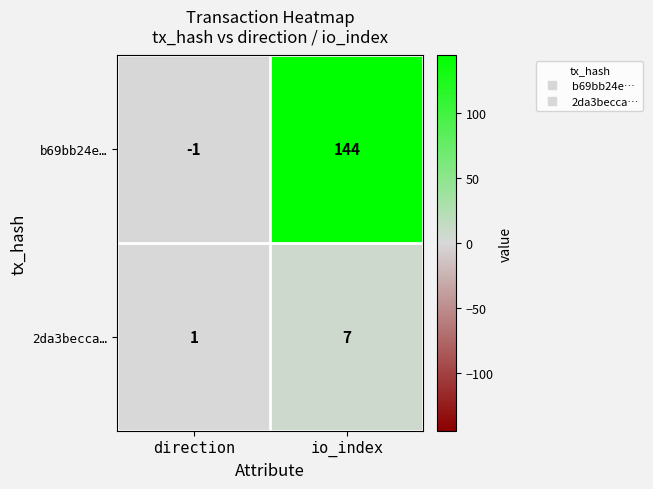

The 2da3becca… series shows 2 at direction. True or false?

False